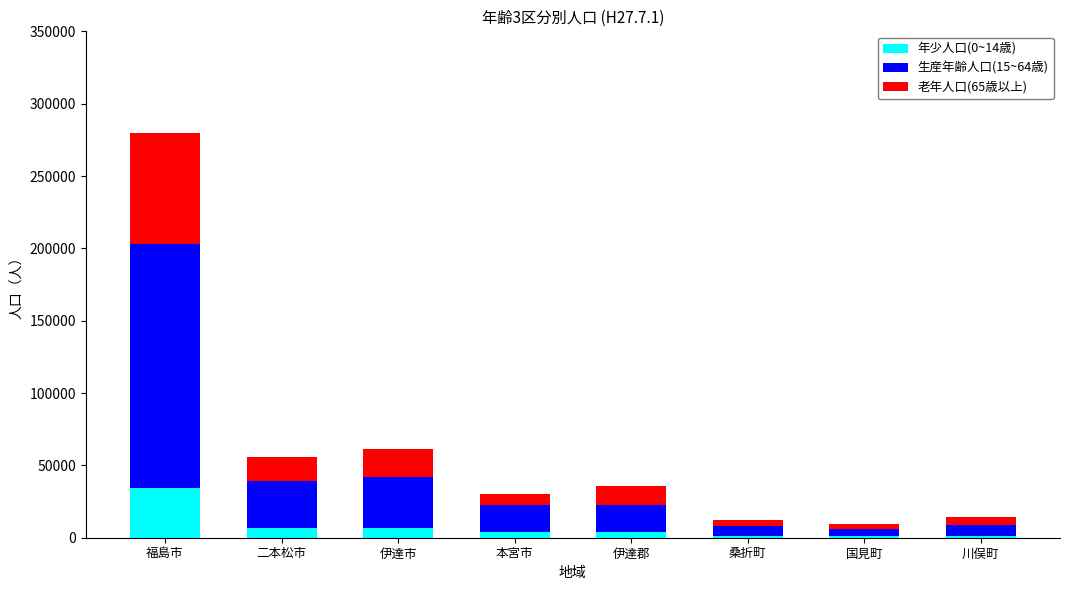

The value of 年少人口(0~14歳) at 福島市 is 54237. True or false?

False